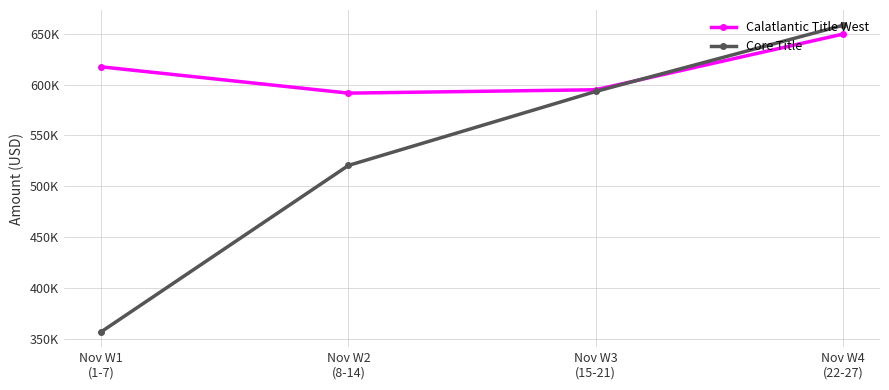

Where is the first local minimum for Calatlantic Title West?

Nov W2
(8-14)